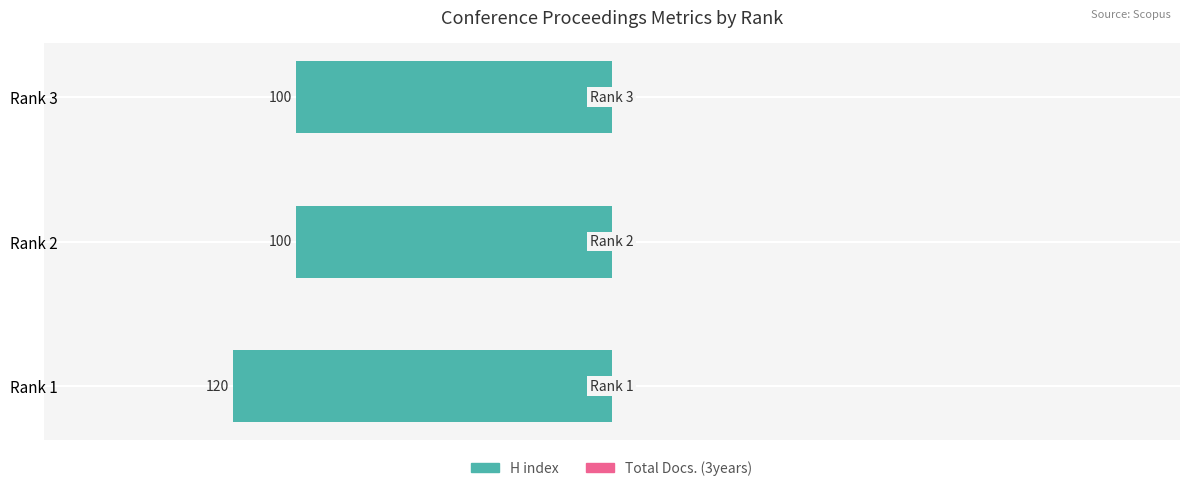

Are the bars grouped side by side (vs. stacked)?

No